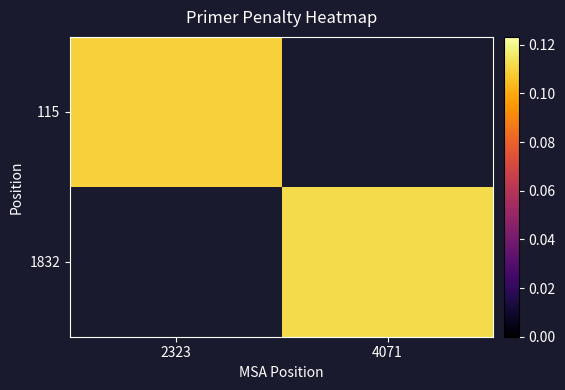

Between 2323 and 4071, which is larger?

4071